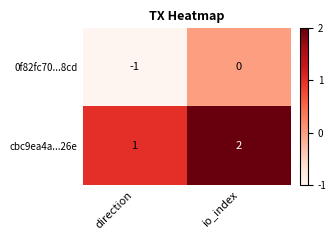

How many data points does each series have?

2